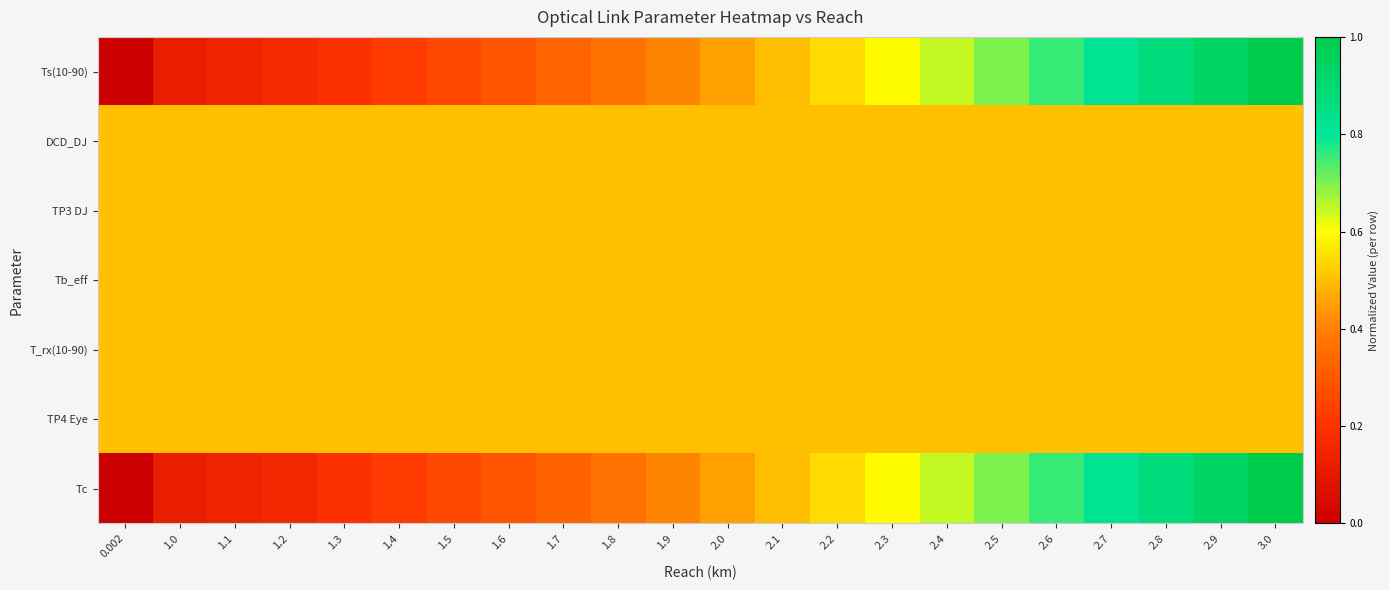

Reading left to right, transcribe all the data shown in this chart.

Ts(10-90): 0.002=0.0	1.0=0.1	1.1=0.1	1.2=0.2	1.3=0.2	1.4=0.2	1.5=0.3	1.6=0.3	1.7=0.3	1.8=0.4	1.9=0.4	2.0=0.5	2.1=0.5	2.2=0.5	2.3=0.6	2.4=0.6	2.5=0.7	2.6=0.8	2.7=0.8	2.8=0.9	2.9=0.9	3.0=1.0
DCD_DJ: 0.002=0.5	1.0=0.5	1.1=0.5	1.2=0.5	1.3=0.5	1.4=0.5	1.5=0.5	1.6=0.5	1.7=0.5	1.8=0.5	1.9=0.5	2.0=0.5	2.1=0.5	2.2=0.5	2.3=0.5	2.4=0.5	2.5=0.5	2.6=0.5	2.7=0.5	2.8=0.5	2.9=0.5	3.0=0.5
TP3 DJ: 0.002=0.5	1.0=0.5	1.1=0.5	1.2=0.5	1.3=0.5	1.4=0.5	1.5=0.5	1.6=0.5	1.7=0.5	1.8=0.5	1.9=0.5	2.0=0.5	2.1=0.5	2.2=0.5	2.3=0.5	2.4=0.5	2.5=0.5	2.6=0.5	2.7=0.5	2.8=0.5	2.9=0.5	3.0=0.5
Tb_eff: 0.002=0.5	1.0=0.5	1.1=0.5	1.2=0.5	1.3=0.5	1.4=0.5	1.5=0.5	1.6=0.5	1.7=0.5	1.8=0.5	1.9=0.5	2.0=0.5	2.1=0.5	2.2=0.5	2.3=0.5	2.4=0.5	2.5=0.5	2.6=0.5	2.7=0.5	2.8=0.5	2.9=0.5	3.0=0.5
T_rx(10-90): 0.002=0.5	1.0=0.5	1.1=0.5	1.2=0.5	1.3=0.5	1.4=0.5	1.5=0.5	1.6=0.5	1.7=0.5	1.8=0.5	1.9=0.5	2.0=0.5	2.1=0.5	2.2=0.5	2.3=0.5	2.4=0.5	2.5=0.5	2.6=0.5	2.7=0.5	2.8=0.5	2.9=0.5	3.0=0.5
TP4 Eye: 0.002=0.5	1.0=0.5	1.1=0.5	1.2=0.5	1.3=0.5	1.4=0.5	1.5=0.5	1.6=0.5	1.7=0.5	1.8=0.5	1.9=0.5	2.0=0.5	2.1=0.5	2.2=0.5	2.3=0.5	2.4=0.5	2.5=0.5	2.6=0.5	2.7=0.5	2.8=0.5	2.9=0.5	3.0=0.5
Tc: 0.002=0.0	1.0=0.1	1.1=0.1	1.2=0.2	1.3=0.2	1.4=0.2	1.5=0.3	1.6=0.3	1.7=0.3	1.8=0.4	1.9=0.4	2.0=0.5	2.1=0.5	2.2=0.5	2.3=0.6	2.4=0.6	2.5=0.7	2.6=0.8	2.7=0.8	2.8=0.9	2.9=0.9	3.0=1.0